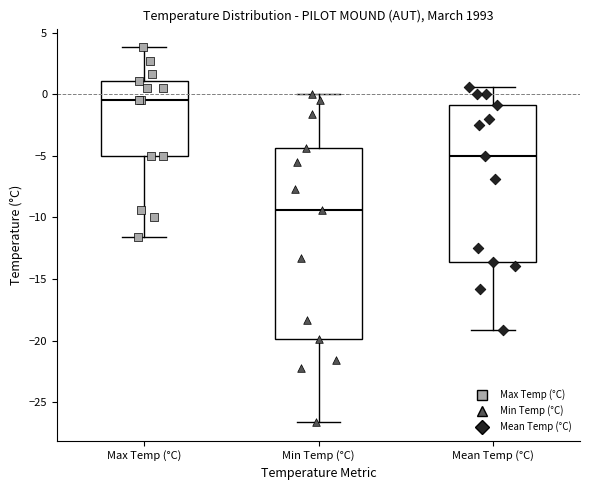

Reading left to right, transcribe this box plot: for each box, give where its median line is, the range the box spans, and where its two whiskers end, as read against the y-axis. The values are not printed on the chart, so give them approximately, as read against the axis.

Max Temp (°C): median -0.5, box -5.0 to 1.0, whiskers -11.5 to 4.0
Min Temp (°C): median -9.5, box -20.0 to -4.5, whiskers -26.5 to 0.0
Mean Temp (°C): median -5.0, box -13.5 to -1.0, whiskers -19.0 to 0.5